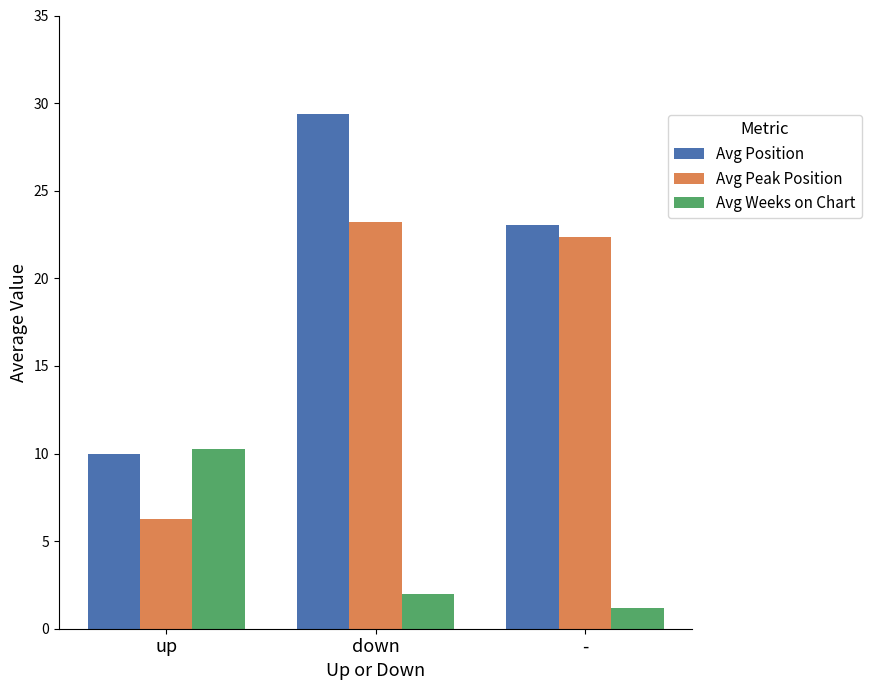

Which series has the largest range (max minus min)?

Avg Position